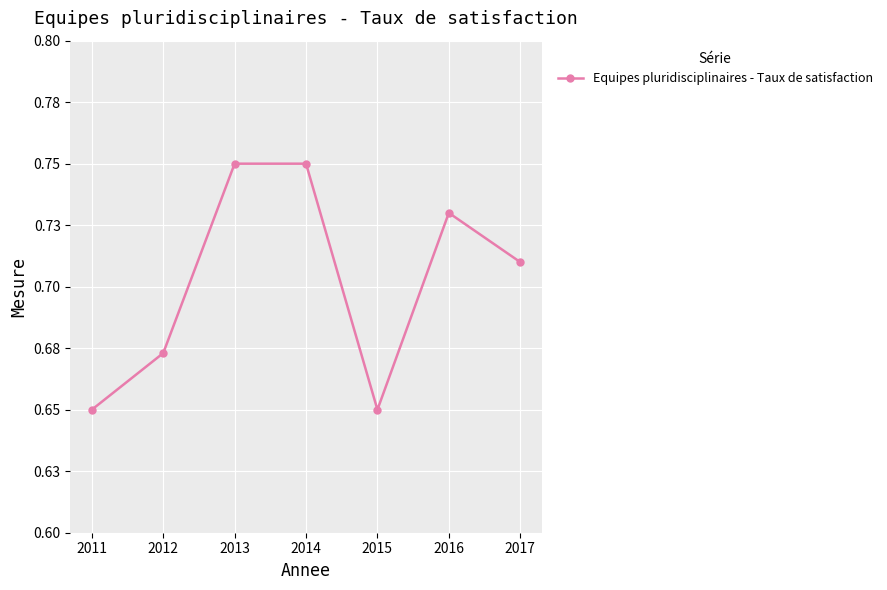

What is the minimum value shown in the chart?

0.7